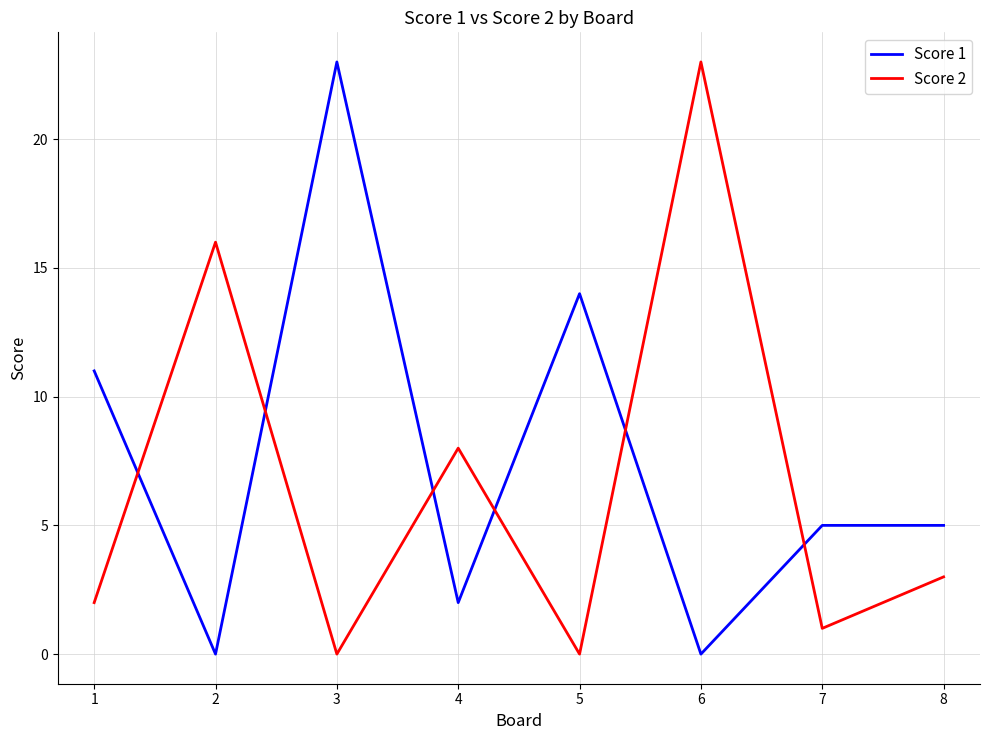

True or false: Score 2 has a value of 33 at 6.

False